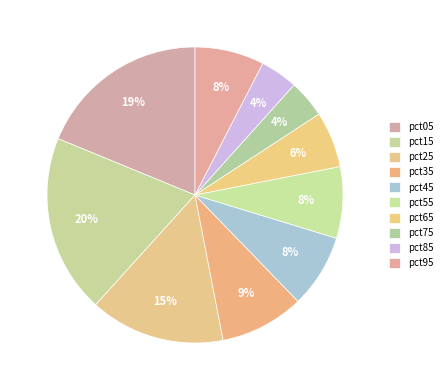

To the nearest percent, what is the combined percentage of pct25 and pct35?

24%